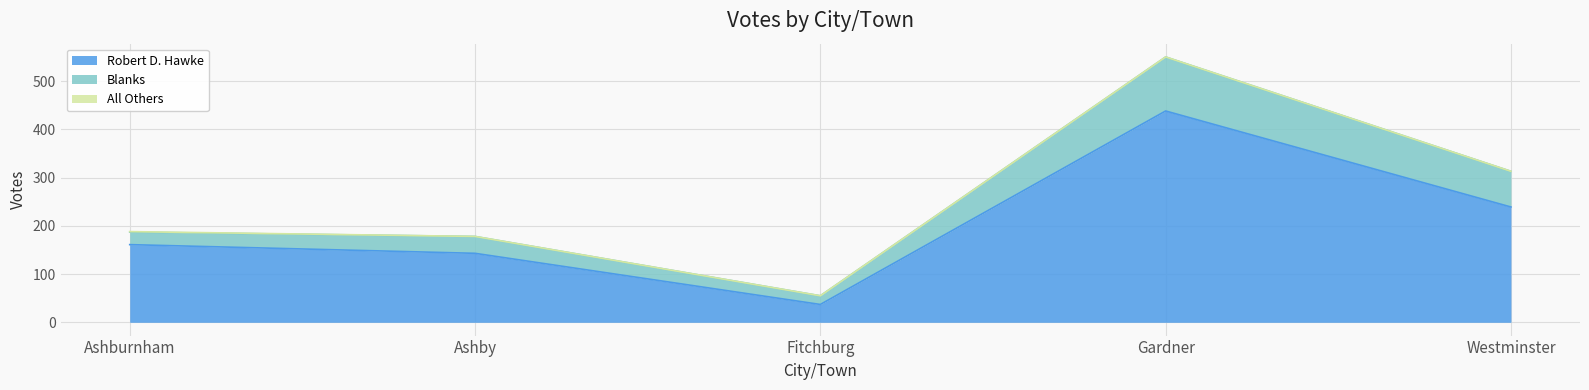

Which series changed the most between Ashby and Westminster?

Robert D. Hawke